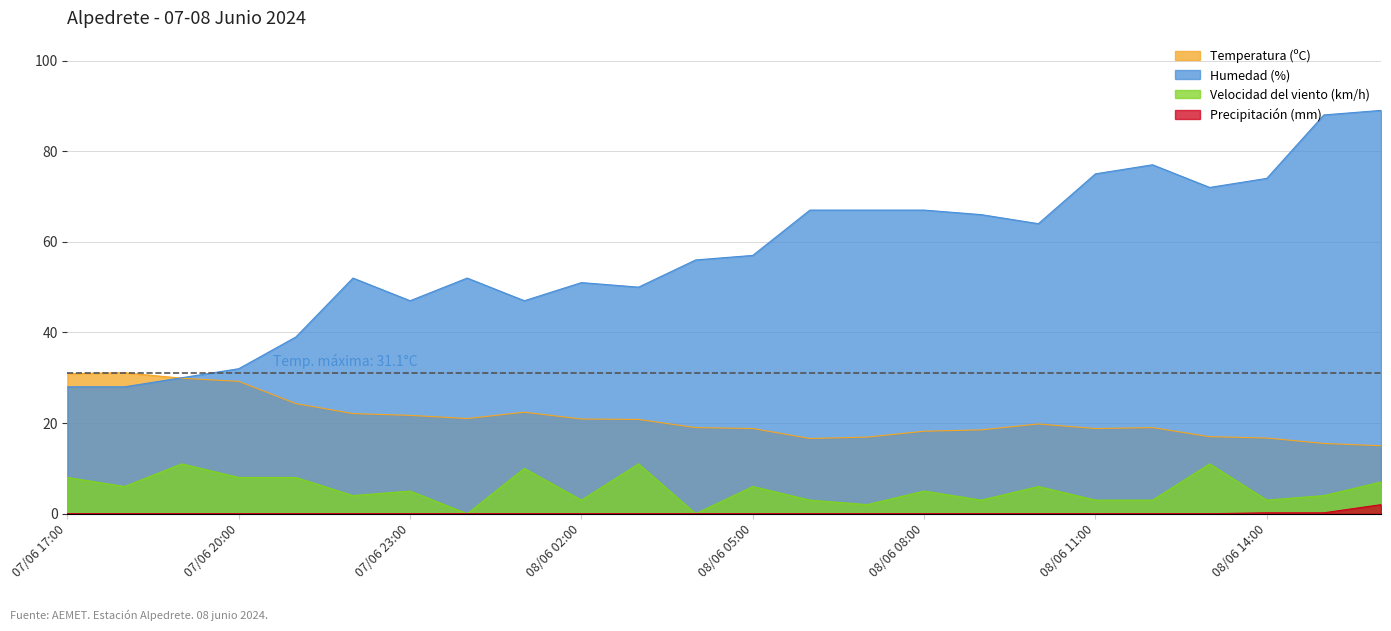

What is the label of the 8th point from the right?

08/06 09:00